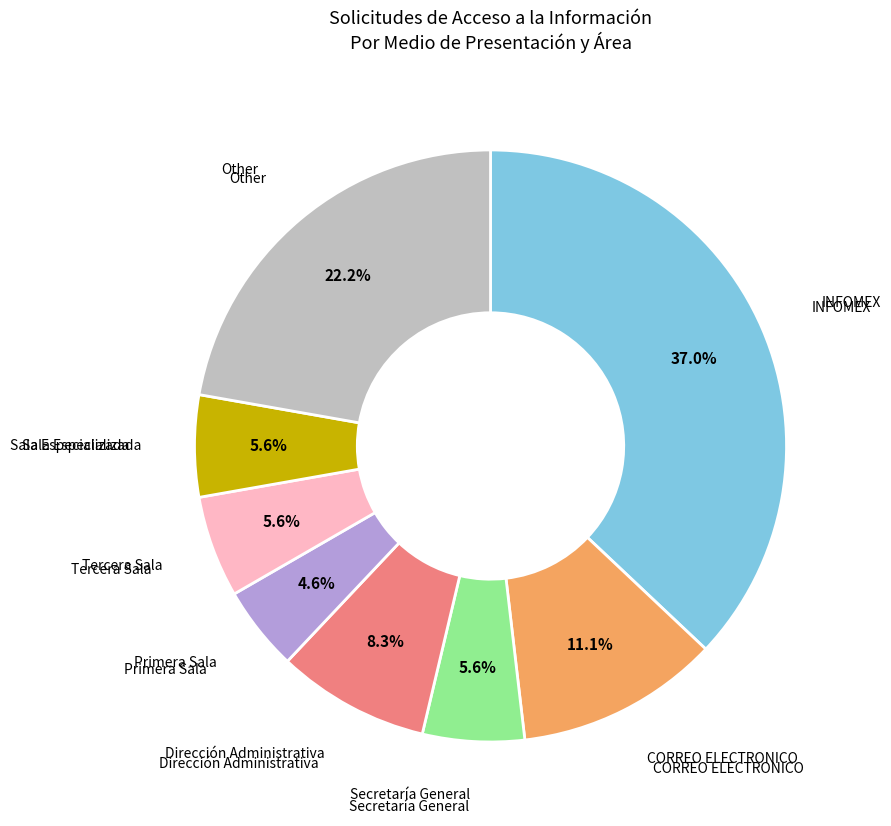

Is there any slice that represents more than half of the pie?

No